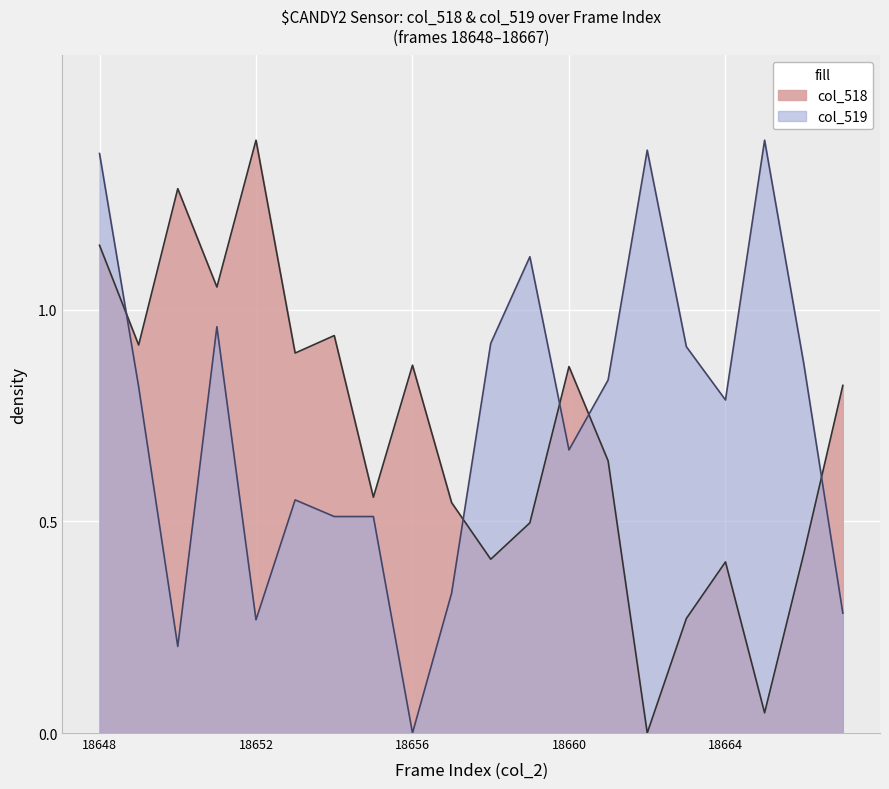

Between 18649 and 18652, which is larger?

18652